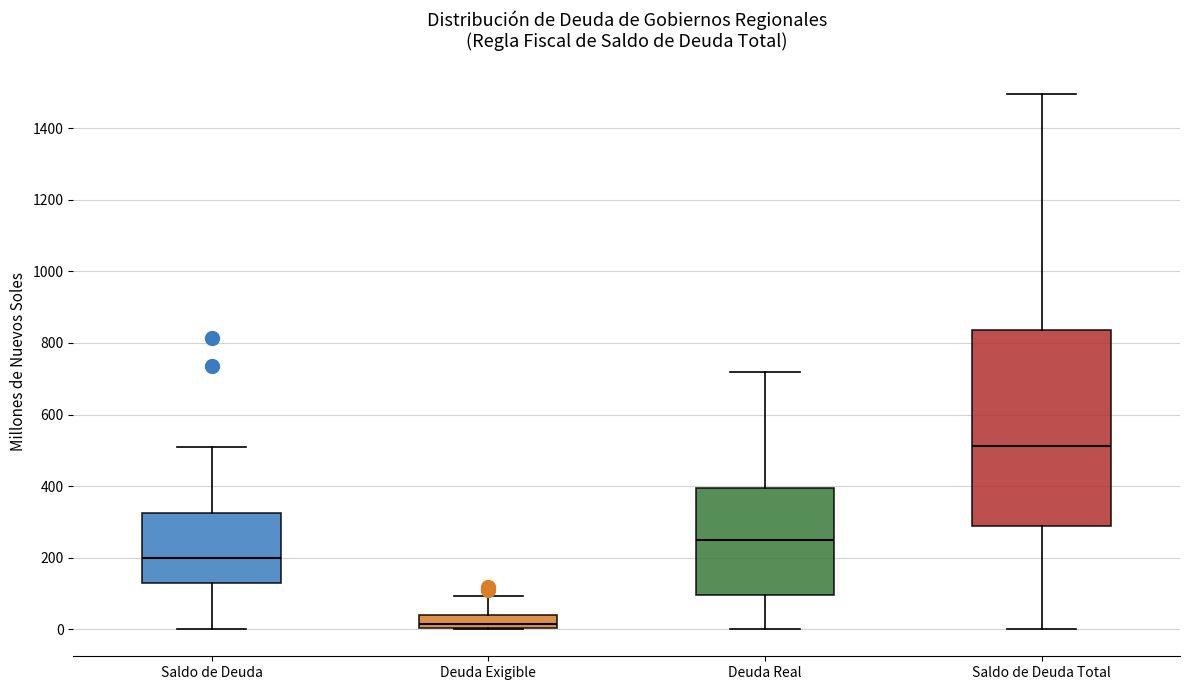

Reading left to right, transcribe this box plot: for each box, give where its median line is, the range the box spans, and where its two whiskers end, as read against the y-axis. The values are not printed on the chart, so give them approximately, as read against the axis.

Saldo de Deuda: median 200, box 120 to 320, whiskers 0 to 500
Deuda Exigible: median 20, box 0 to 40, whiskers 0 to 100
Deuda Real: median 240, box 100 to 400, whiskers 0 to 720
Saldo de Deuda Total: median 520, box 280 to 840, whiskers 0 to 1500